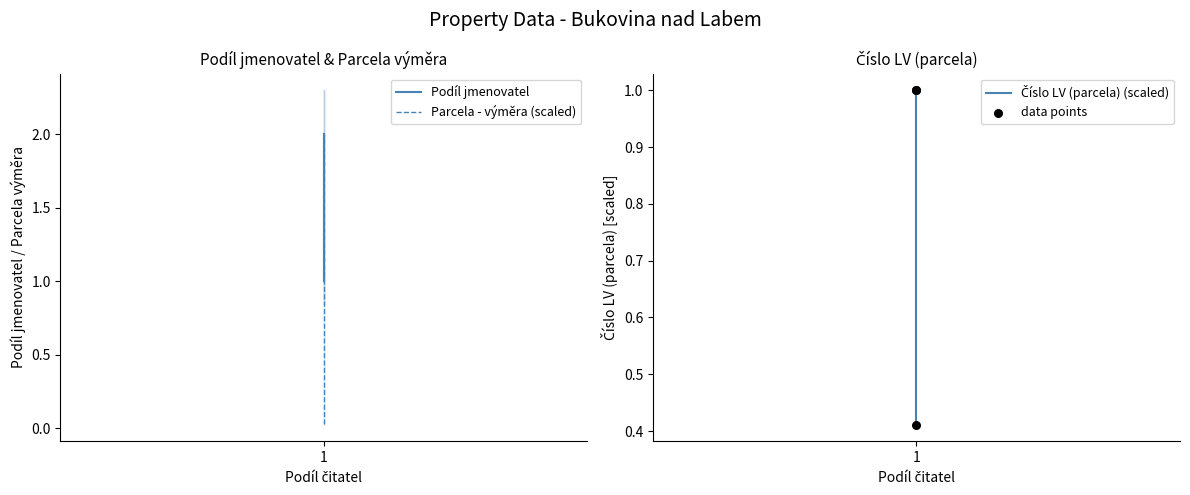

Which series contains the lowest Y value?

Parcela - výměra (scaled)